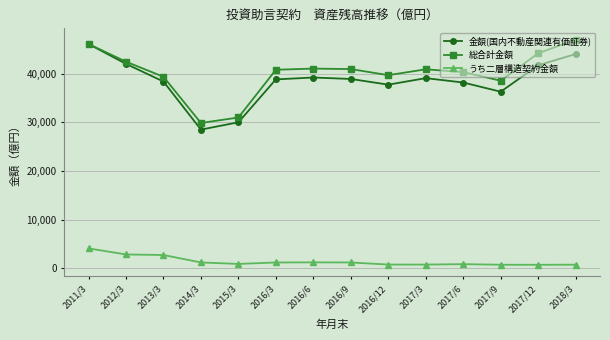

True or false: うち二層構造契約金額 has more than 0 points higher than both neighbors.

True